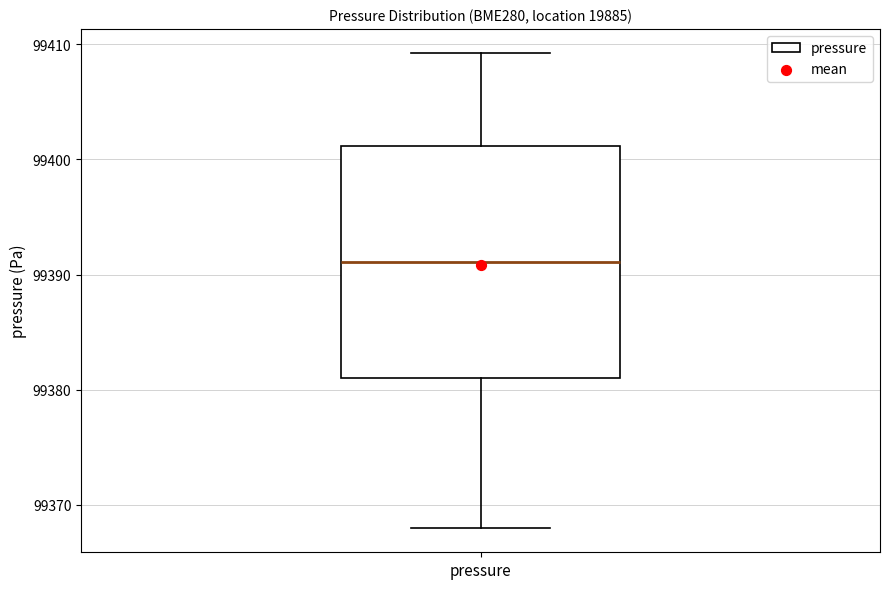

Where does the median line of the box for pressure sit on the y-axis? The values are not printed on the chart, so give them approximately, as read against the axis.

99391